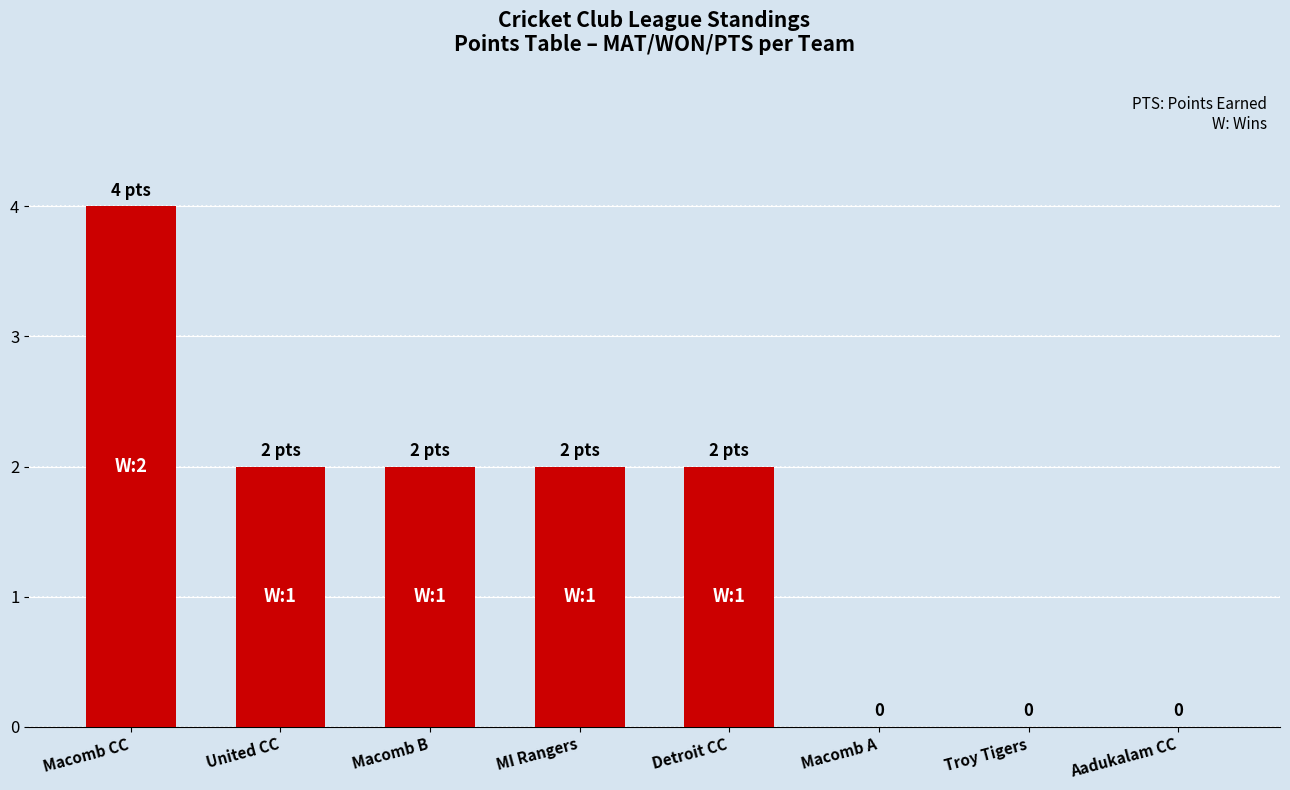

Are the bars horizontal?

No